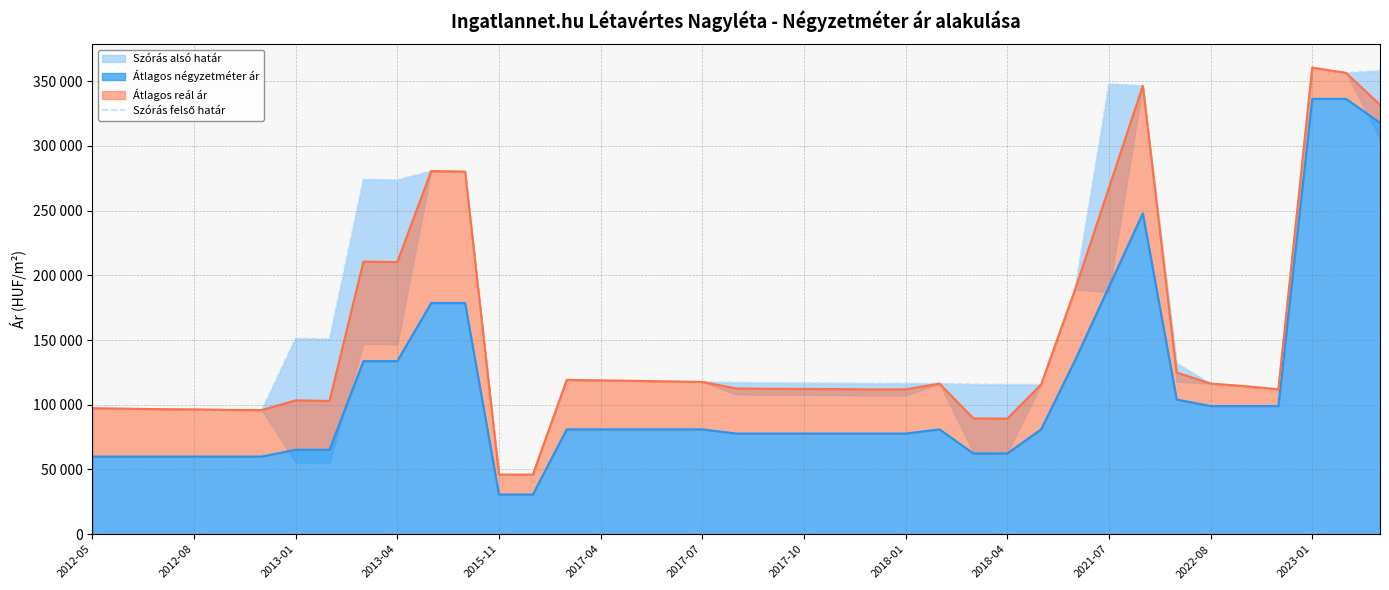

Does the chart display data point markers on the line(s)?

No